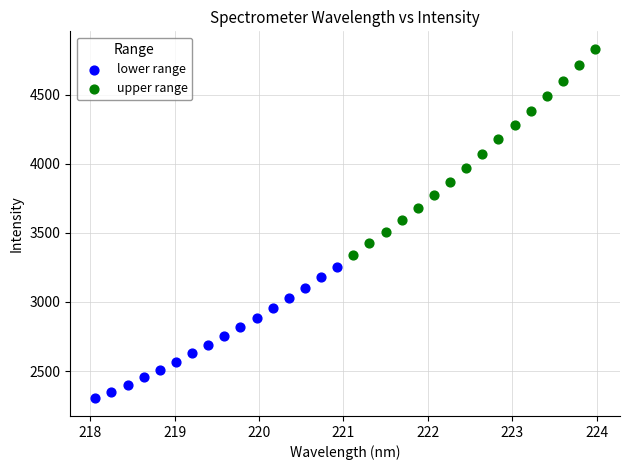

What are all the series names shown in the legend?

lower range, upper range